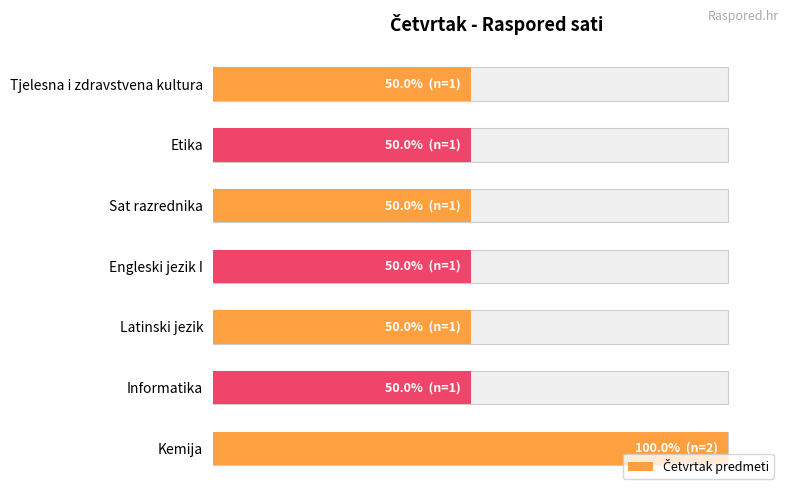

What is the value of the 6th bar from the left?

50